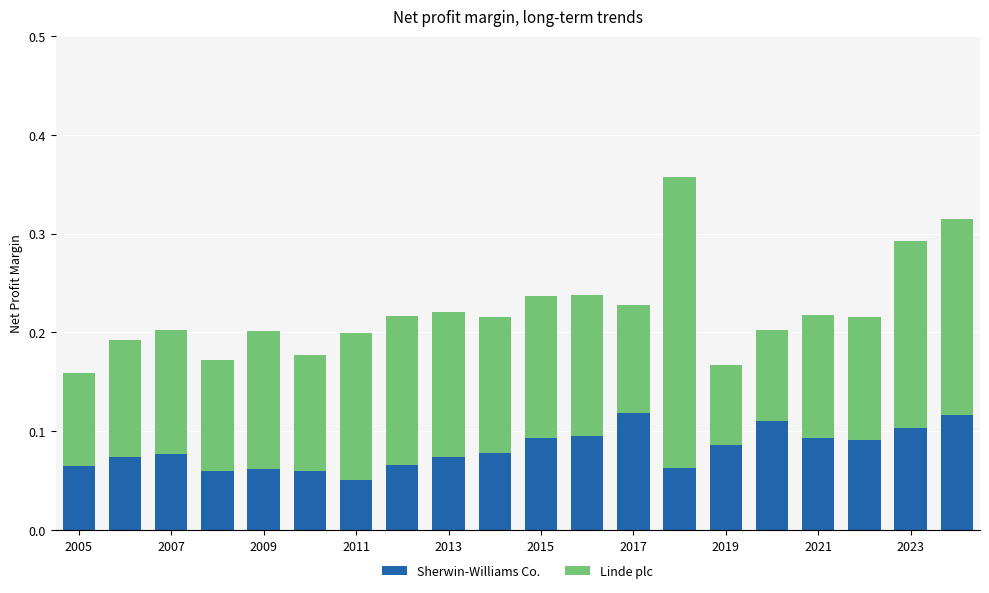

What is the sum of all Sherwin-Williams Co. values?

1.6